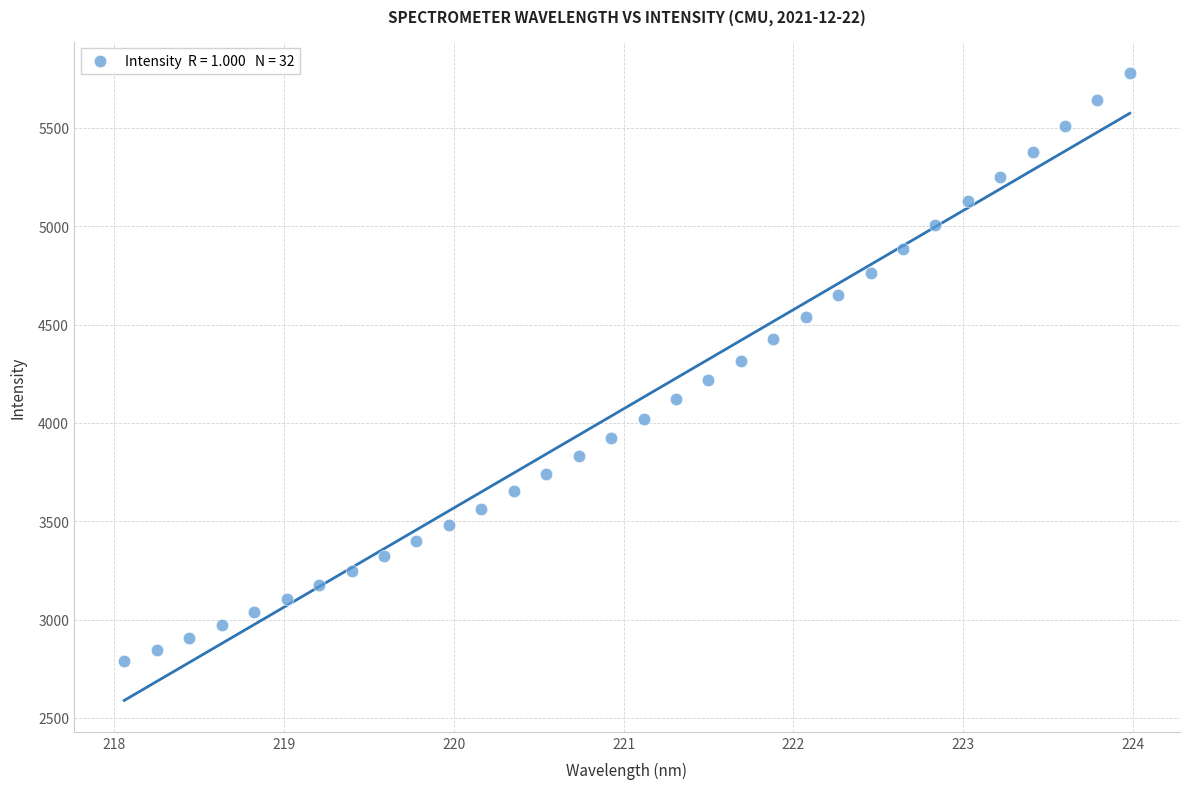

What is the range of Y values (max minus min)?

2992.0